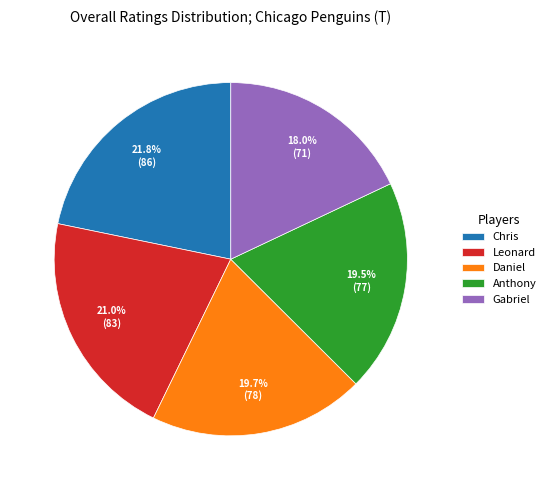

Between Daniel and Gabriel, which is larger?

Daniel